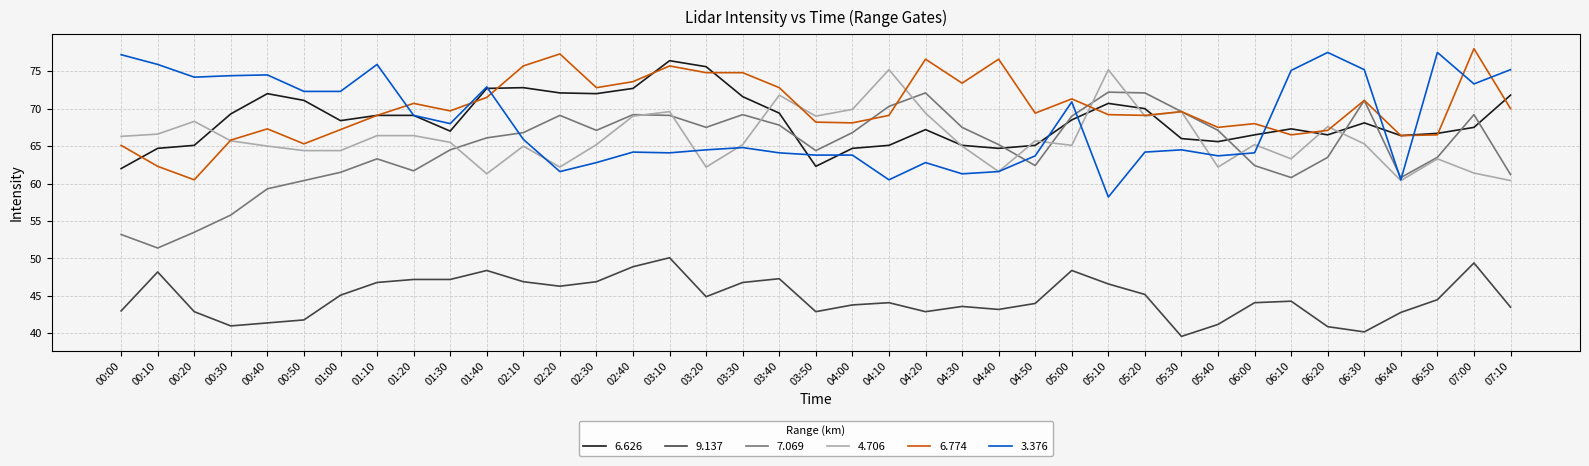

Read the 3.376 value at 03:20.

64.5